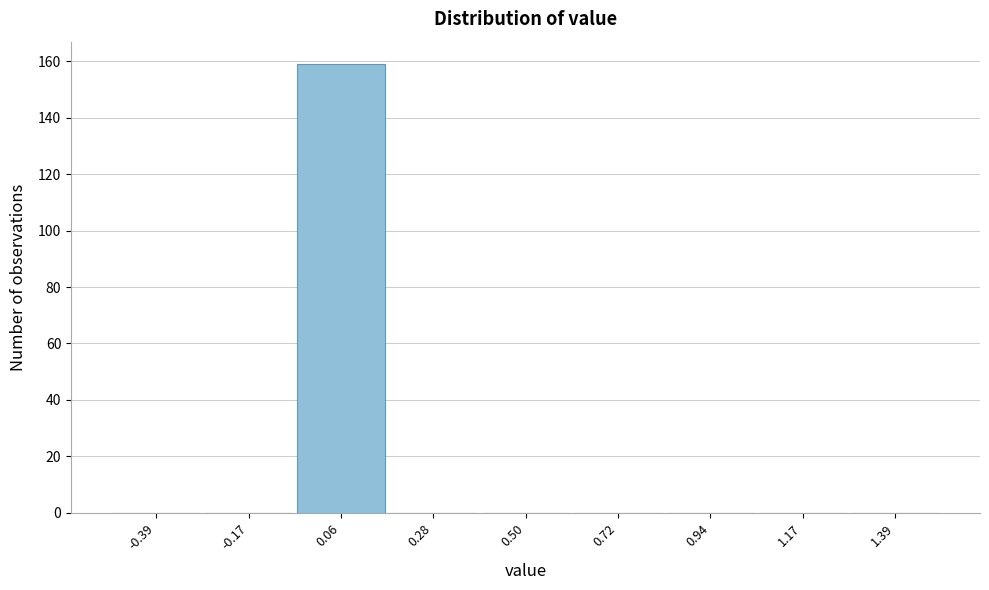

Which range on the x-axis has the tallest bar?

-0.05 to 0.15